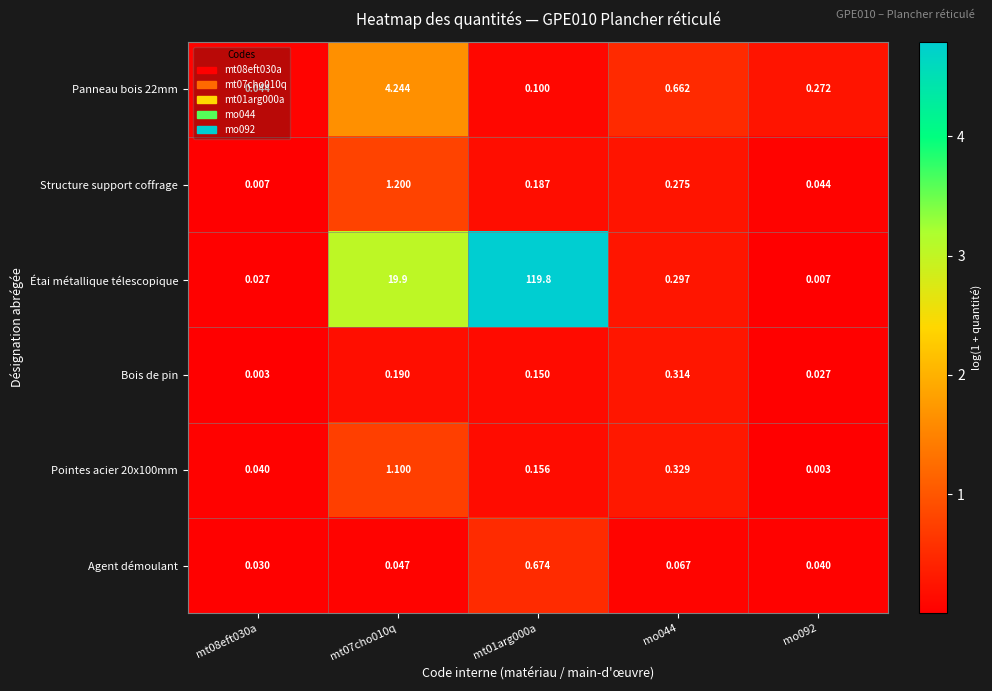

Is the value of Pointes acier 20x100mm at mo092 greater than the value of Bois de pin at mo092?

No